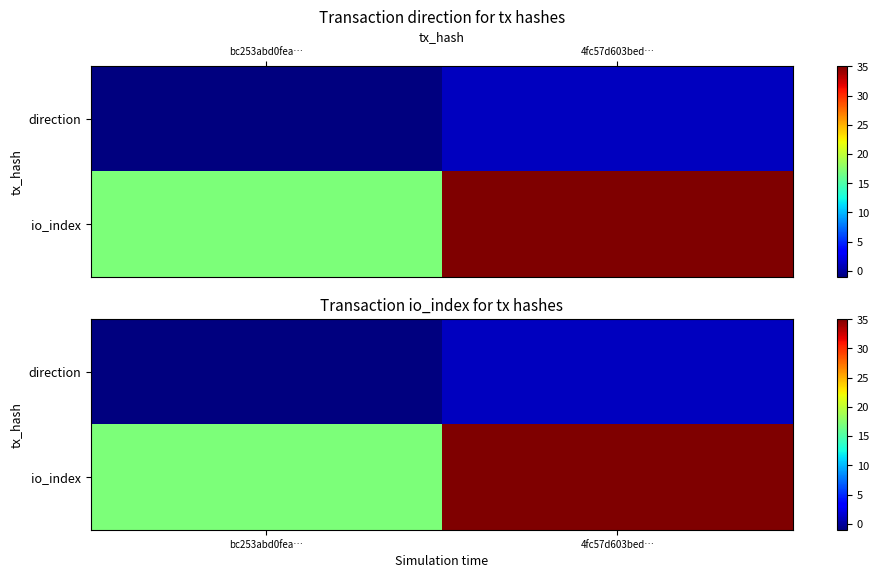

What is the difference between the maximum and minimum values in the direction series?

2